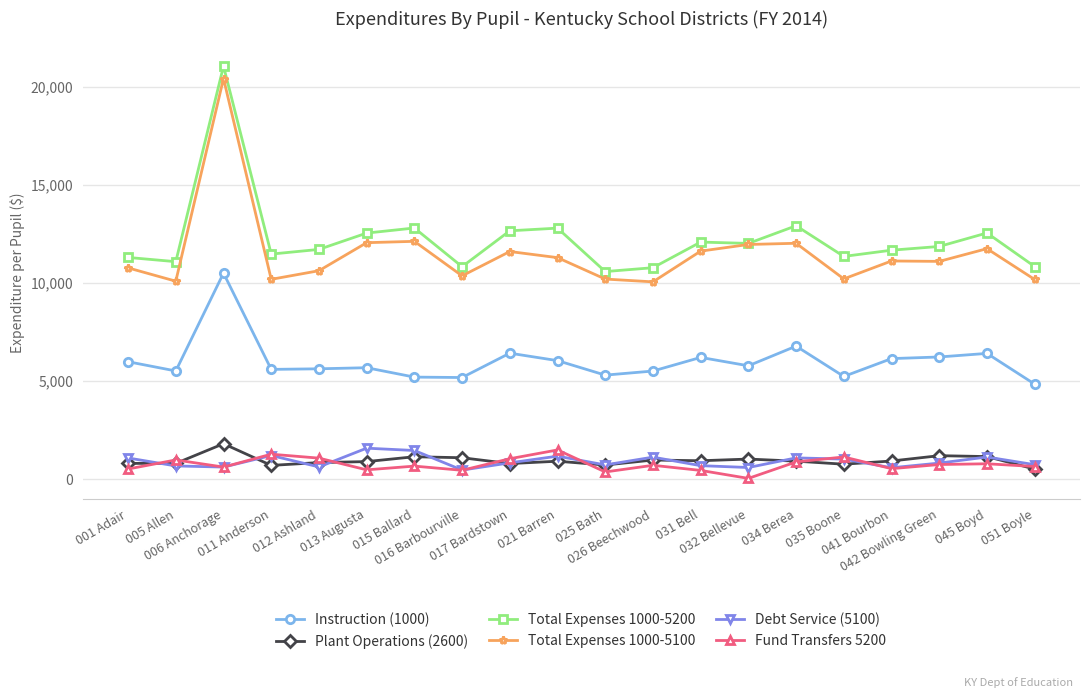

How many interior local valleys does the Debt Service (5100) series have?

6